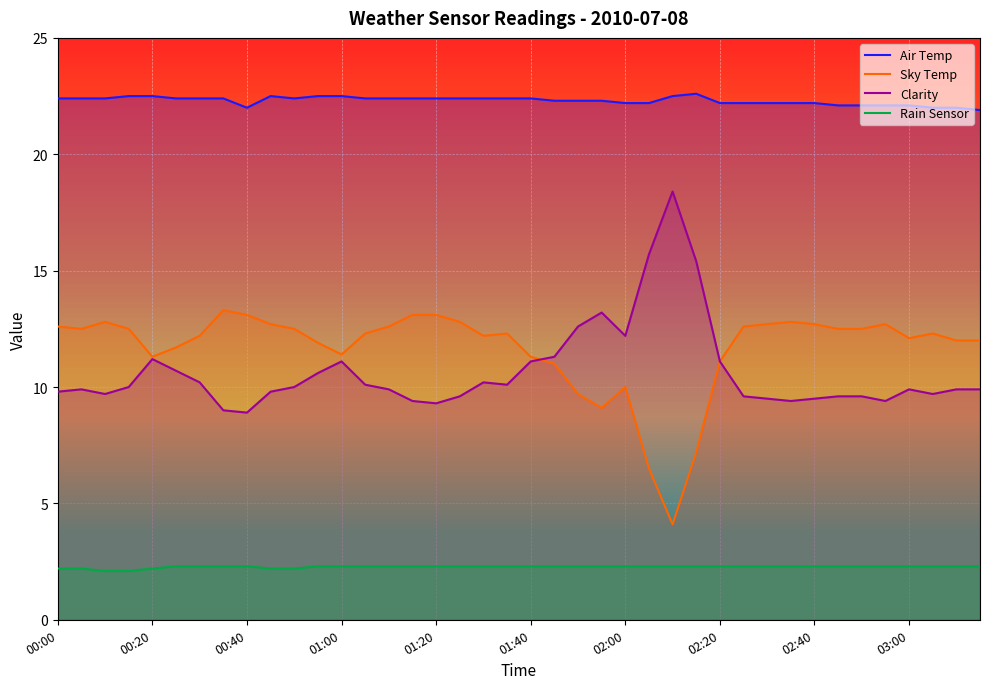

True or false: Air Temp and Clarity cross at least once.

False